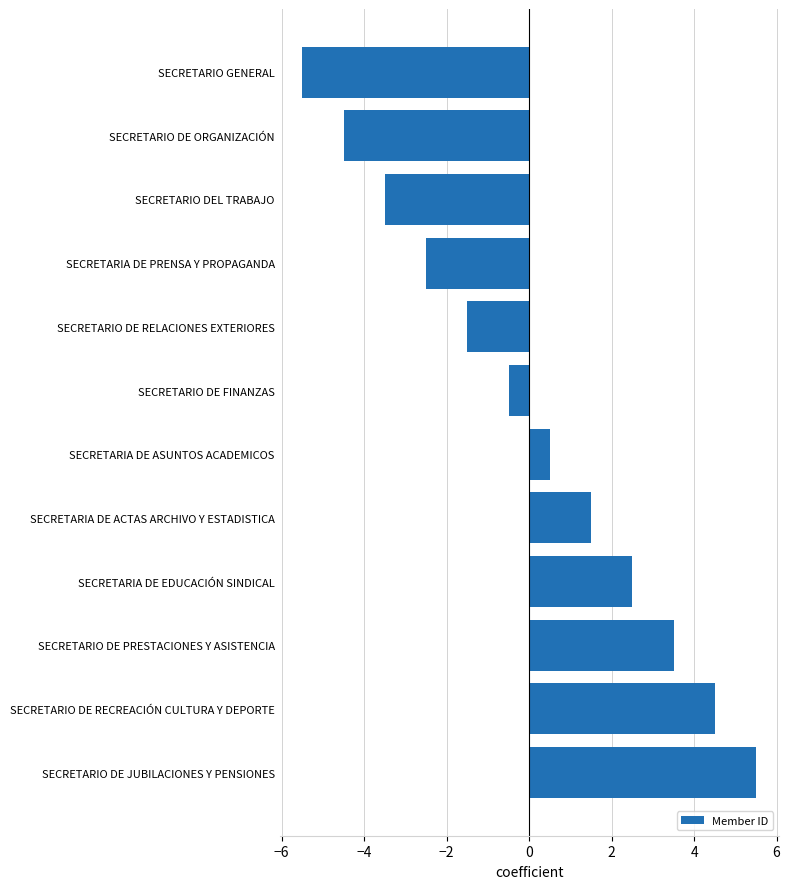

At which category does the chart reach its minimum across all series?

SECRETARIO GENERAL